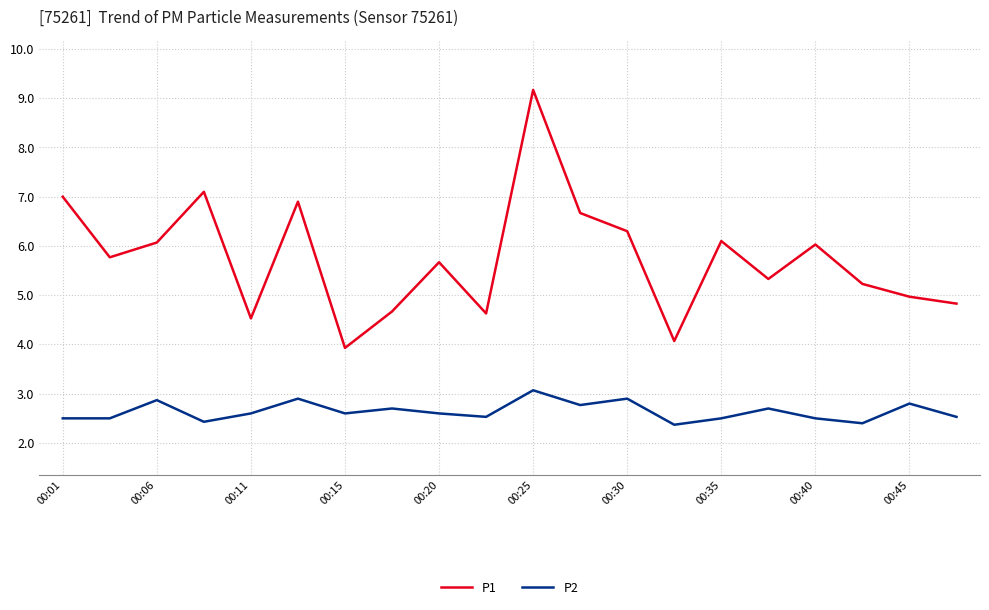

What is the difference between the maximum and minimum values in the P1 series?

5.2